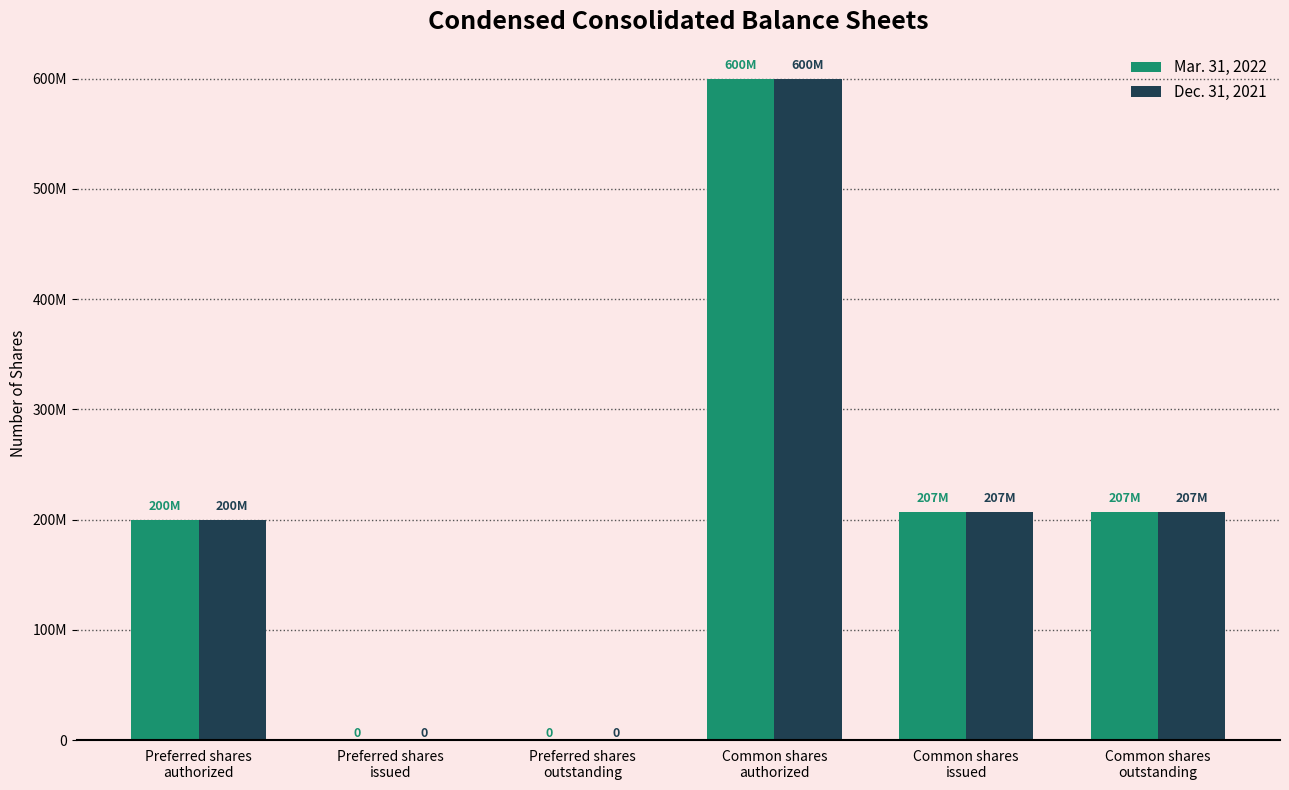

Are the bars grouped side by side (vs. stacked)?

Yes